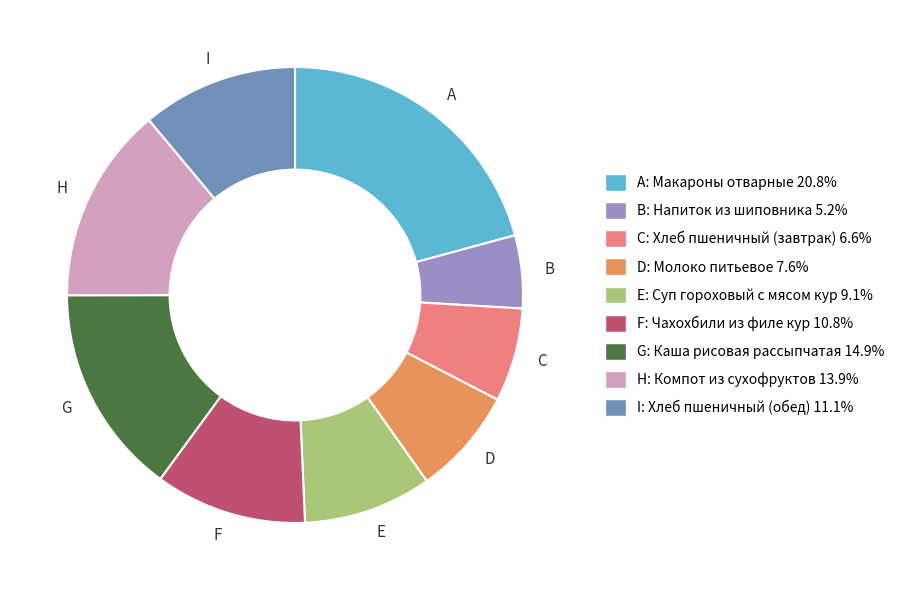

Is there any slice that represents more than half of the pie?

No